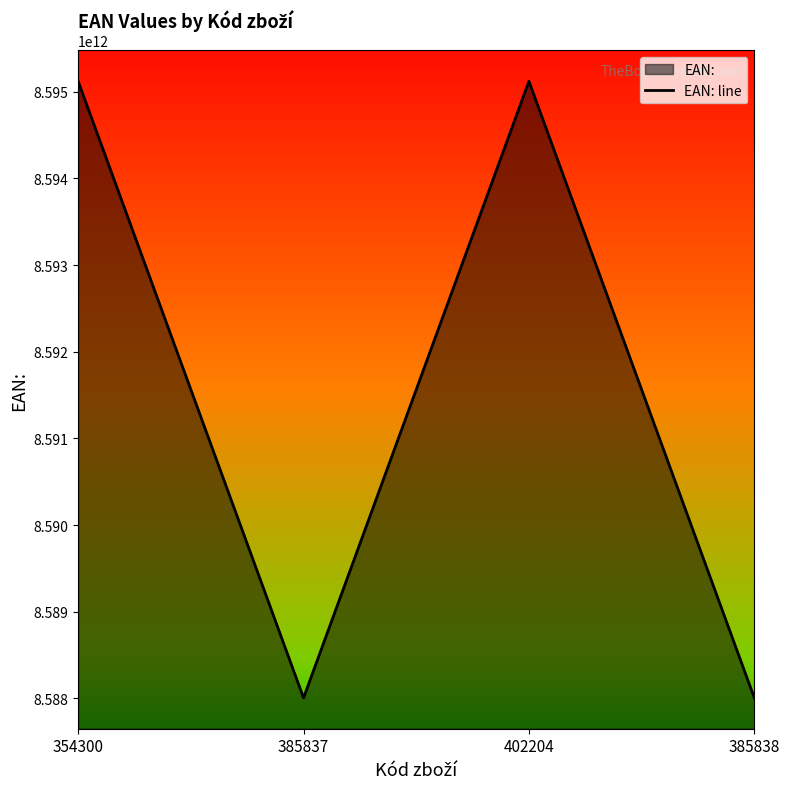

How many series are shown in this chart?

1